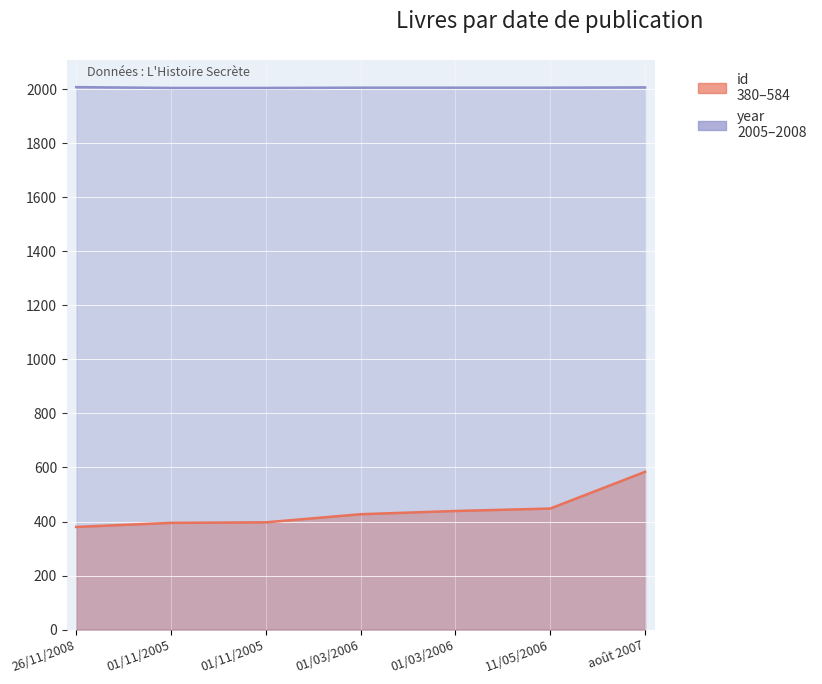

True or false: id has more than 2 interior local peaks.

False